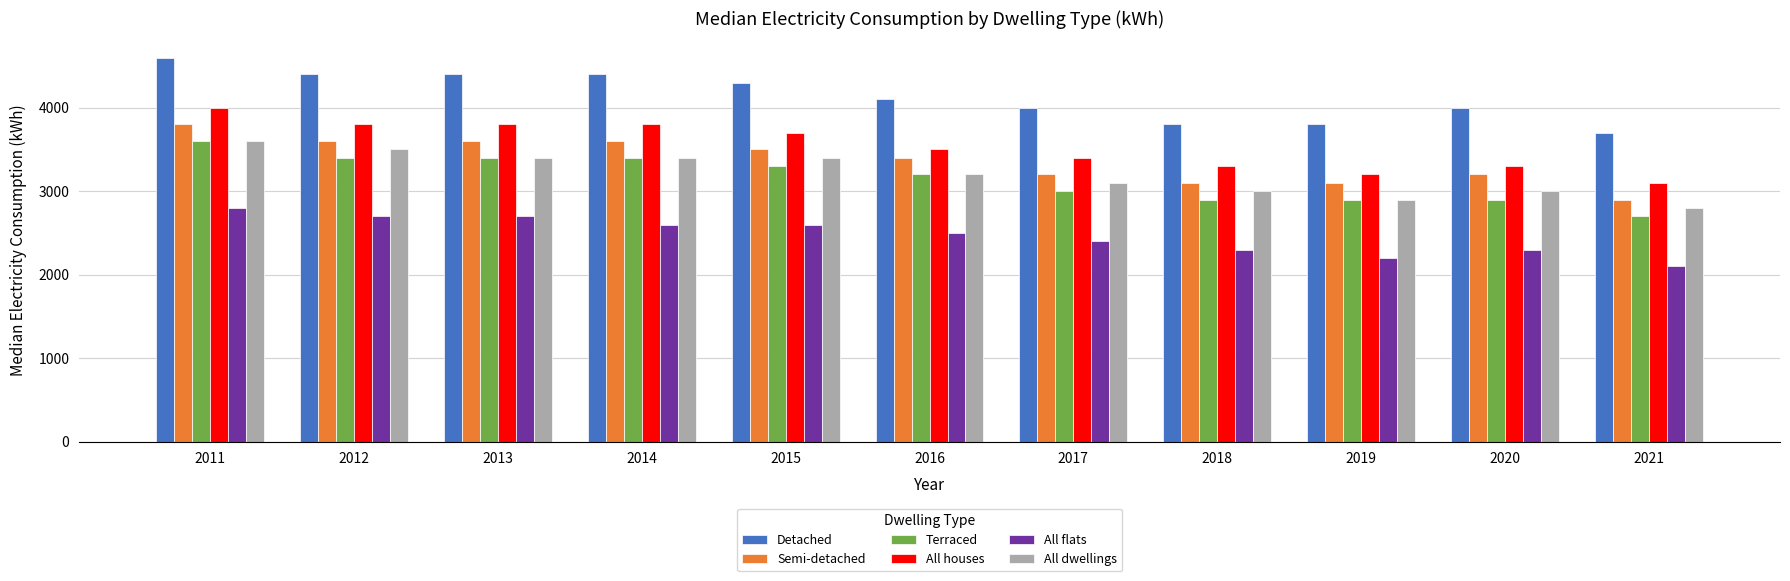

How many series are shown in this chart?

6